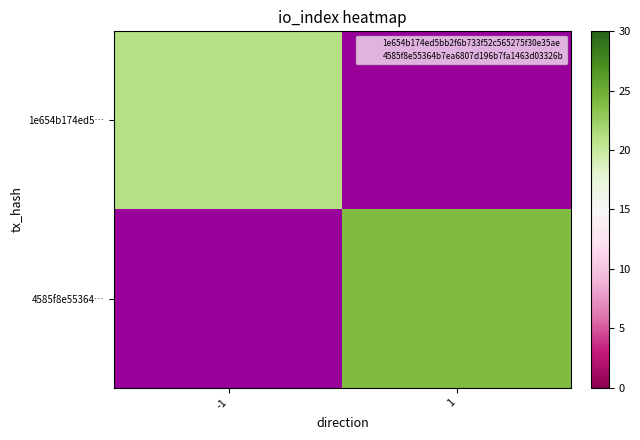

Rank the categories by 4585f8e55364… value from lowest to highest.

-1, 1